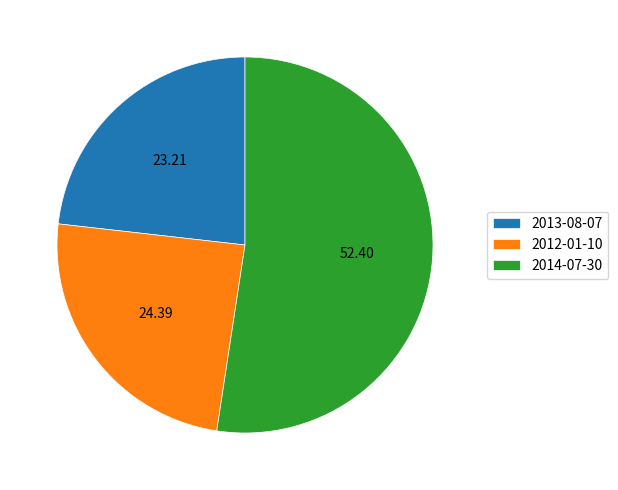

What is the largest slice in the pie chart?

2014-07-30